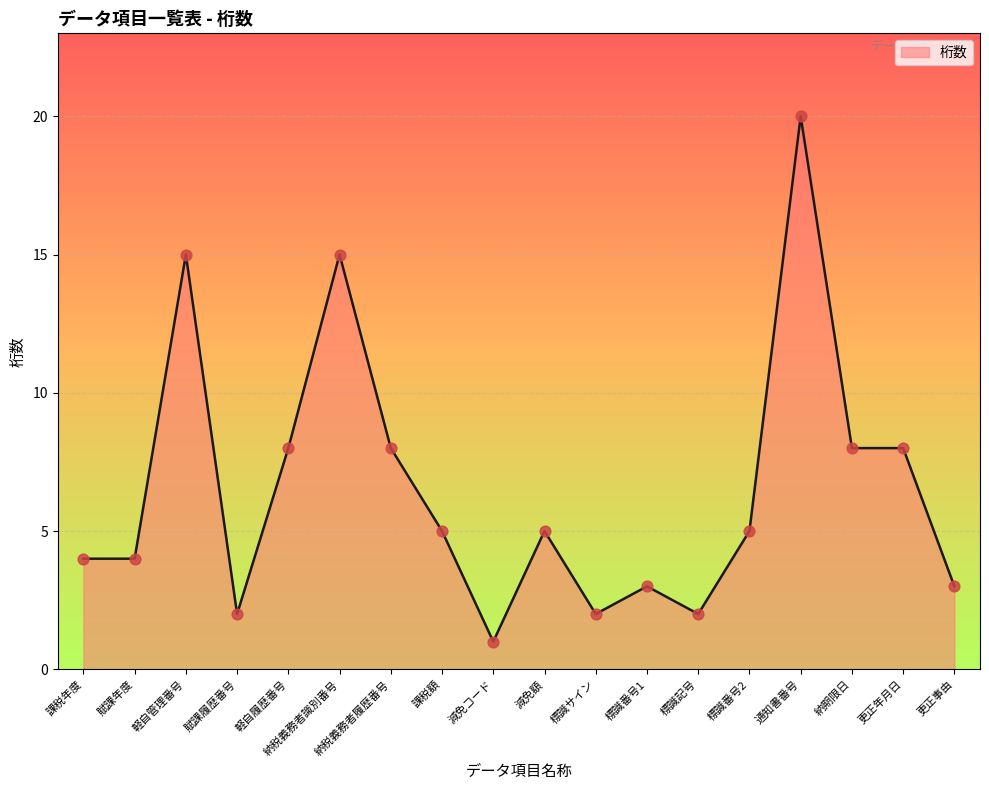

What is the ratio of the value at 標識番号2 to the value at 課税額?

1.0